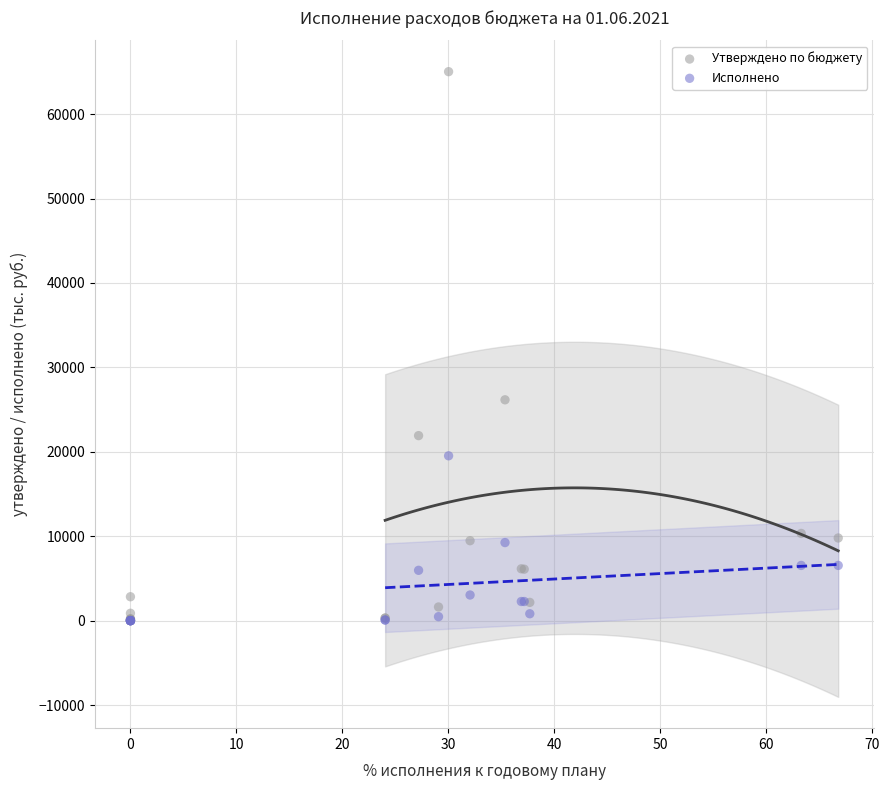

Which series reaches the maximum Y coordinate?

Утверждено по бюджету